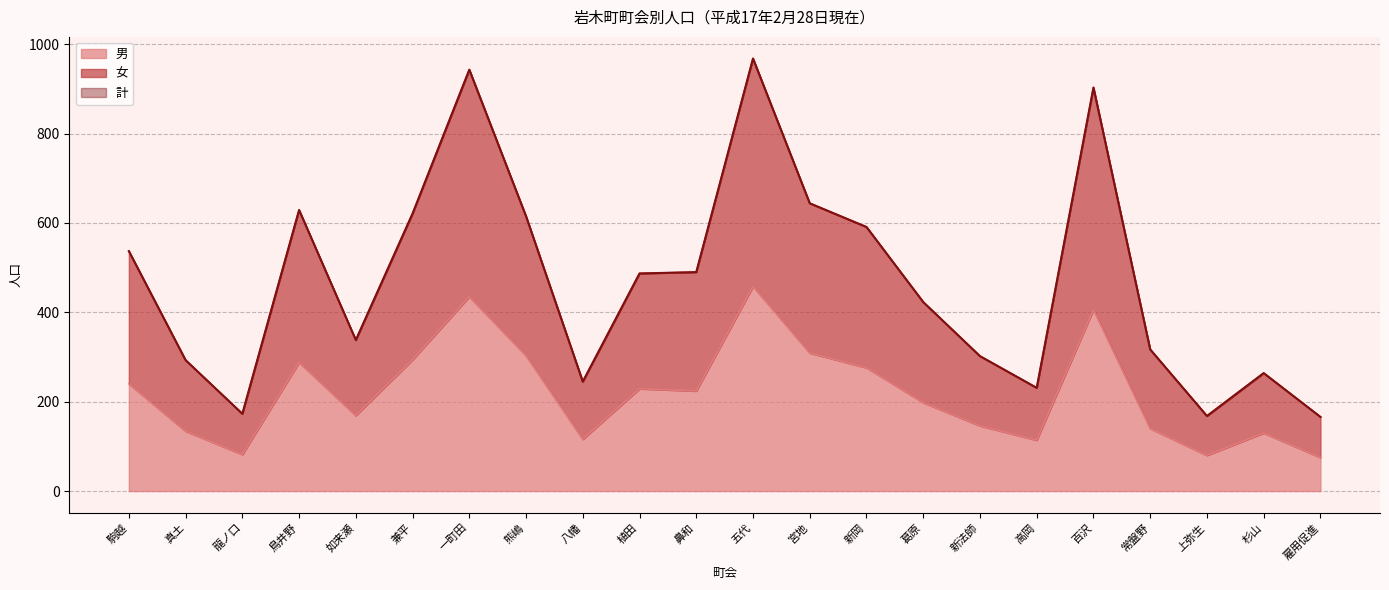

True or false: 計 and 女 intersect in this chart.

False